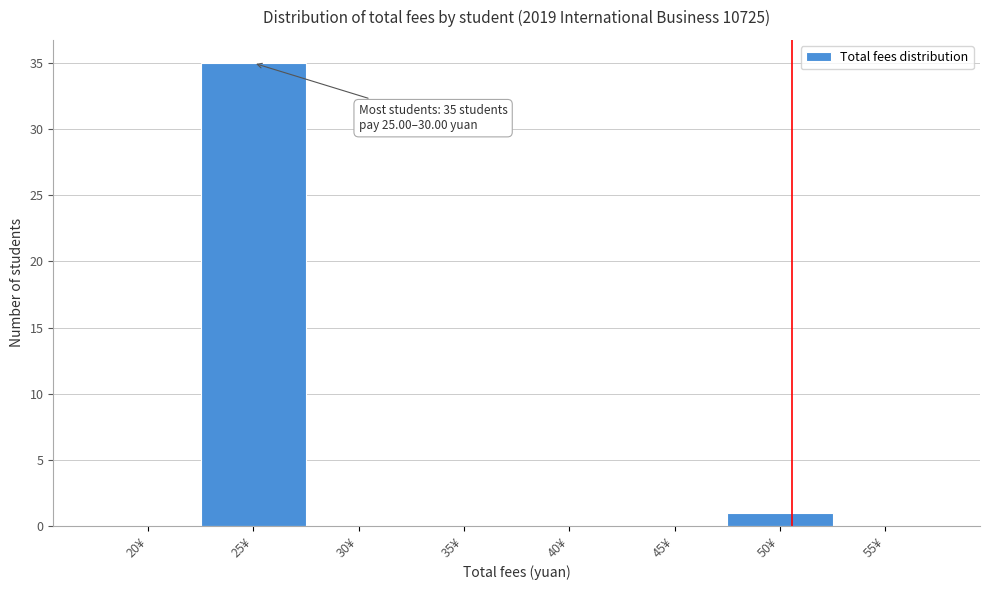

Reading left to right, transcribe all the data shown in this chart.

20¥=0	25¥=35	30¥=0	35¥=0	40¥=0	45¥=0	50¥=1	55¥=0